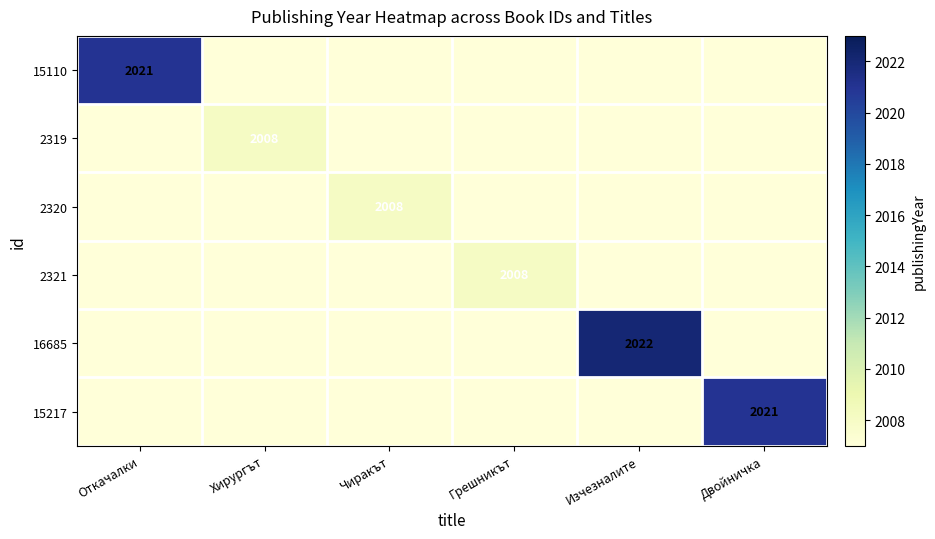

What is the spread (max minus min) of values at Чиракът?

2008